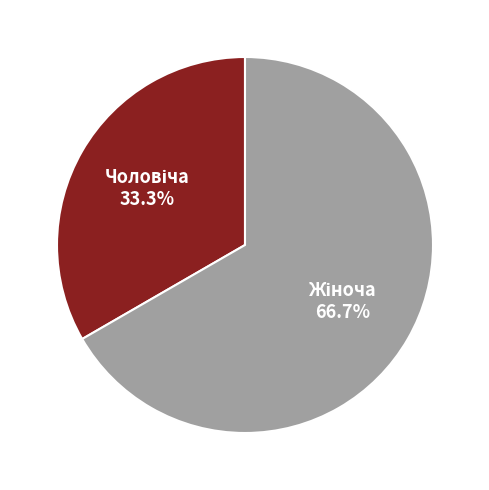

Is there any slice that represents more than half of the pie?

Yes